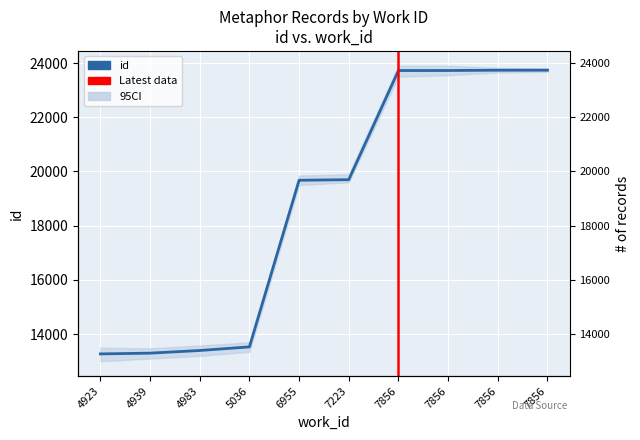

What is the difference between the values at 4923 and 5036?

259